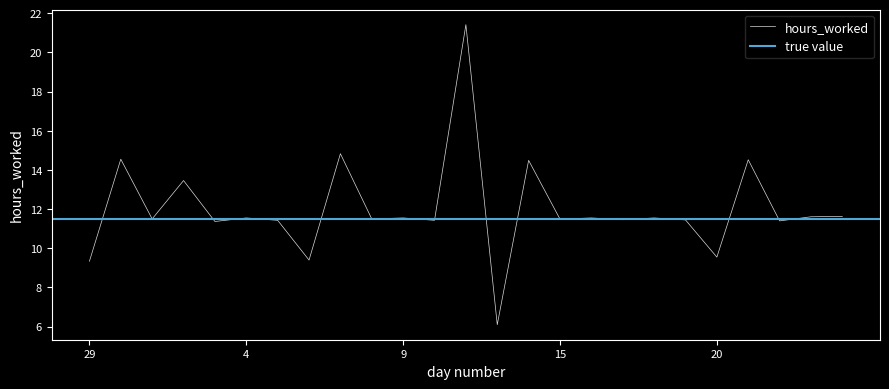

What is the maximum value shown in the chart?

21.4